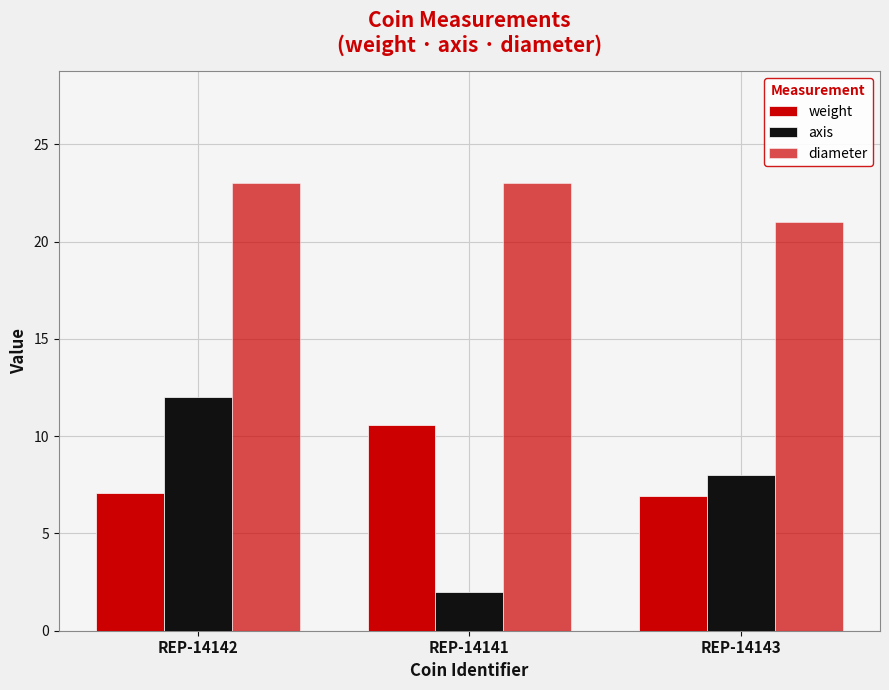

What is the value of the diameter bar at the 1st from the left?

23.0